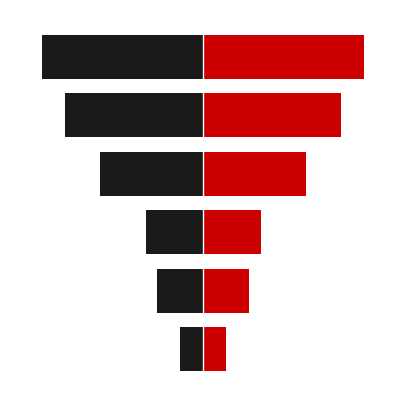

Is it true that Group B equals 5 at 5?

False